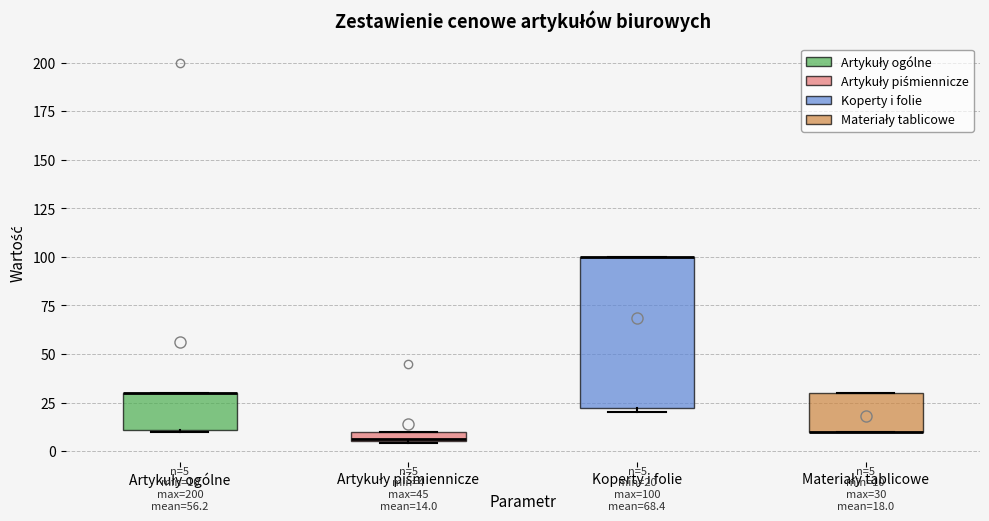

Which box is the tallest, from its lower edge to its upper edge?

Koperty i folie